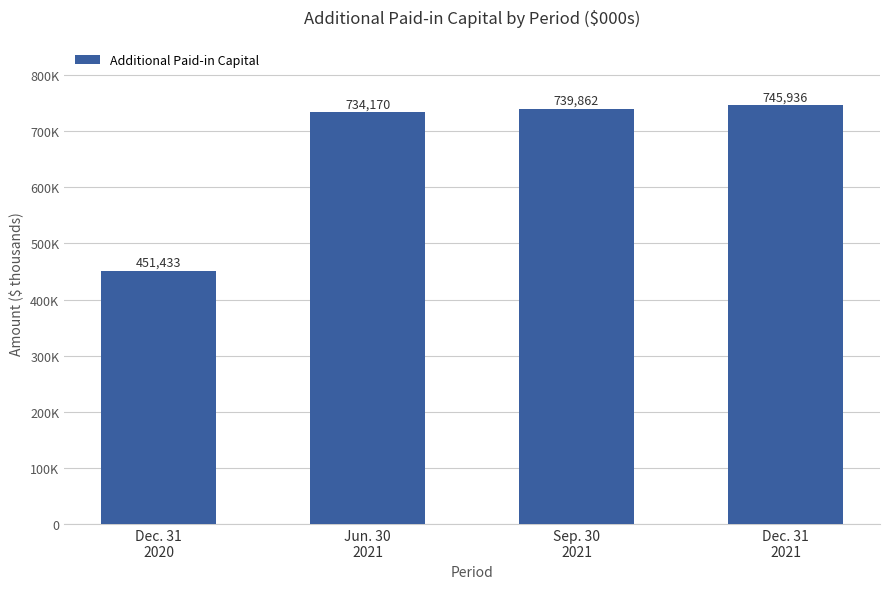

List the labels in order of value, largest first.

Dec. 31
2021, Sep. 30
2021, Jun. 30
2021, Dec. 31
2020